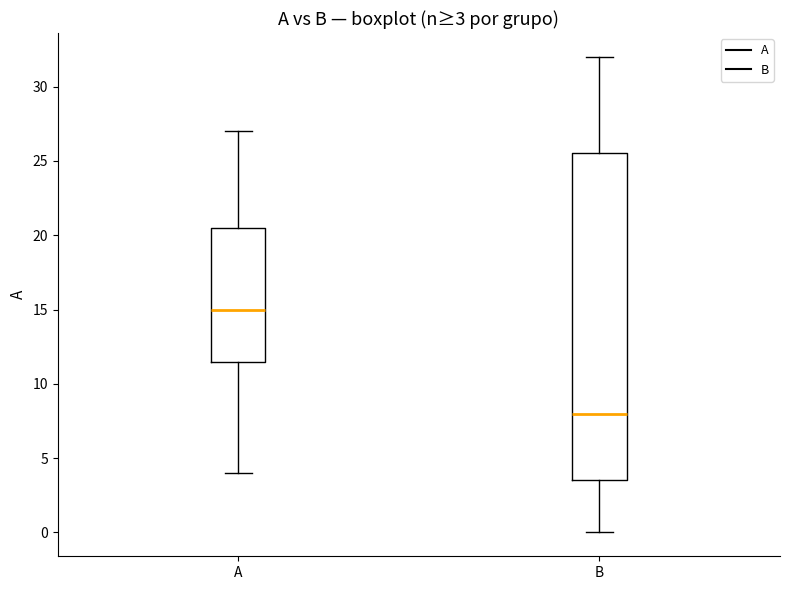

Which box is the tallest, from its lower edge to its upper edge?

B